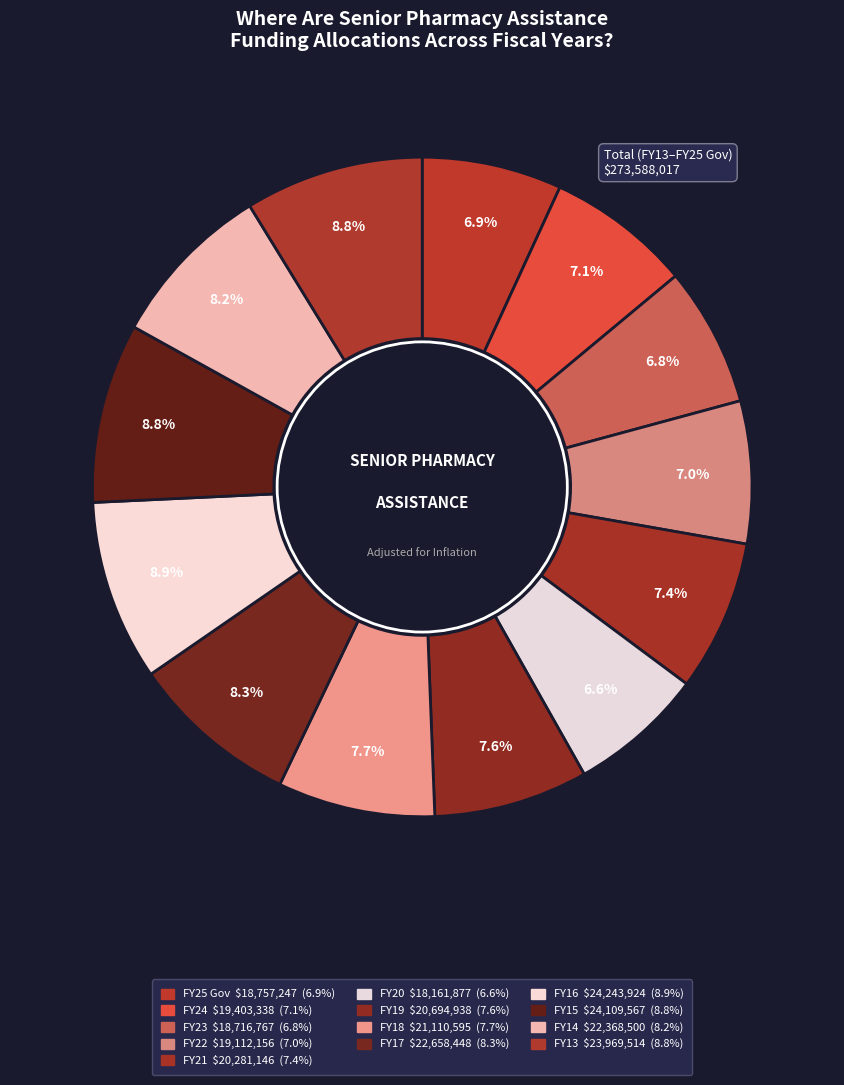

How many segments does this pie chart have?

13